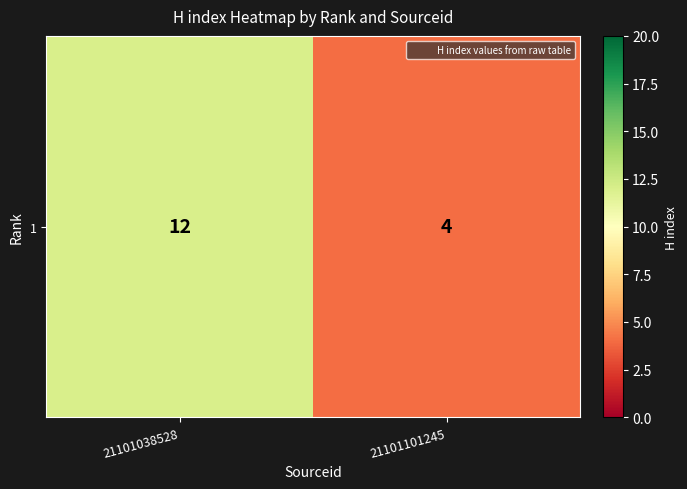

What is the average value?

8